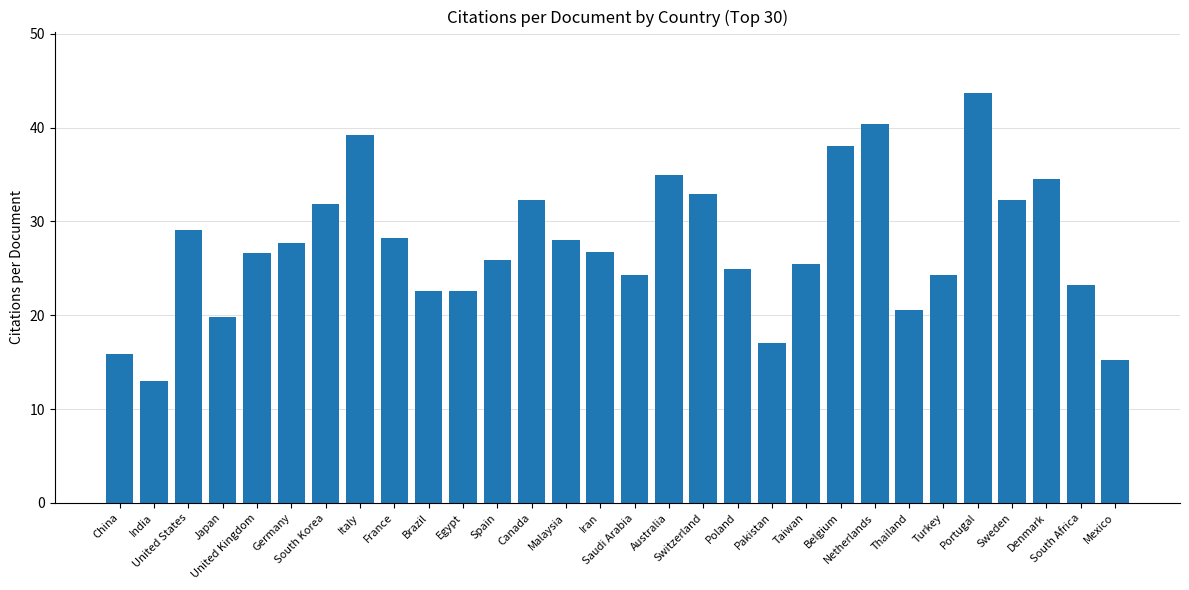

What is the label of the 10th bar from the left?

Brazil